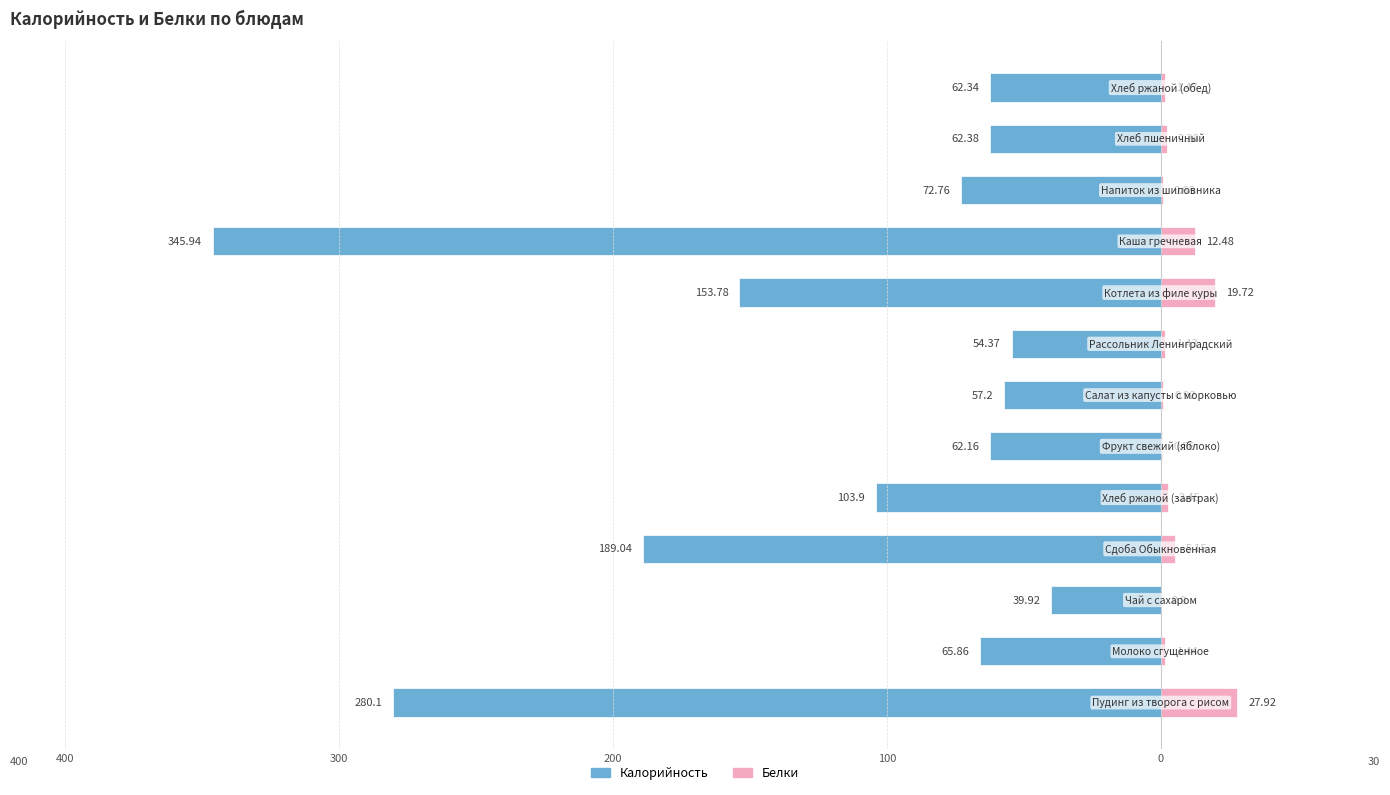

Reading right to left, extract all data points from this chart.

Калорийность: -62.3	-62.4	-72.8	-345.9	-153.8	-54.4	-57.2	-62.2	-103.9	-189.0	-39.9	-65.9	-280.1
Белки: 1.5	2.3	0.7	12.5	19.7	1.4	0.9	0.6	2.5	5.2	0.0	1.4	27.9